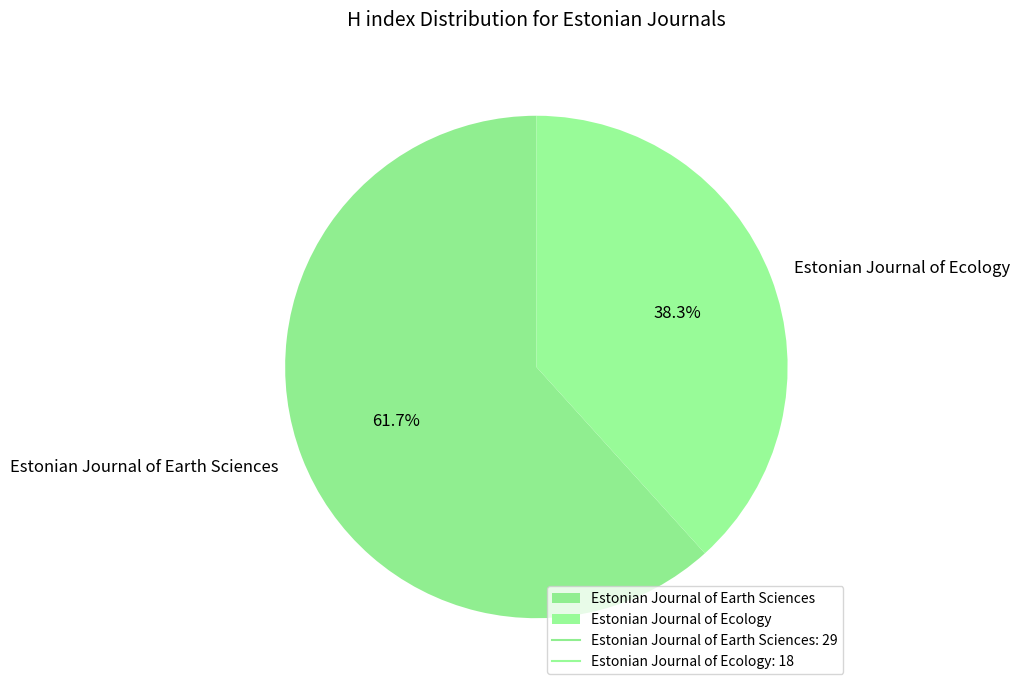

Is it true that Estonian Journal of Earth Sciences is 67% of the pie?

False